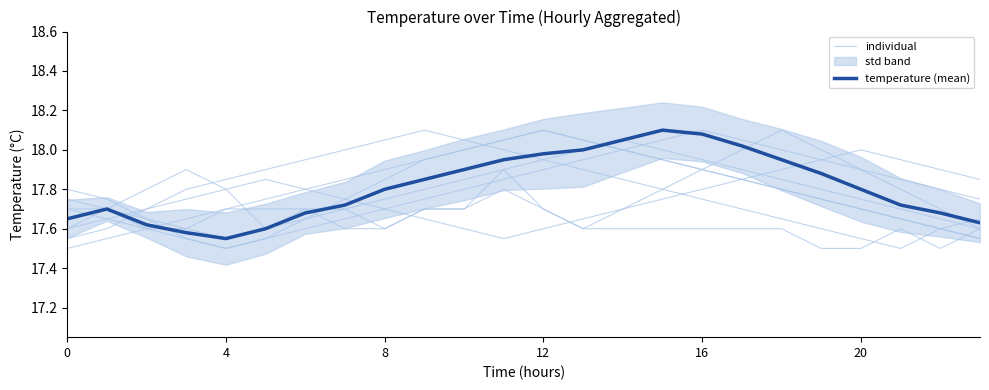

Between 20 and 20, which series saw the biggest shift?

individual